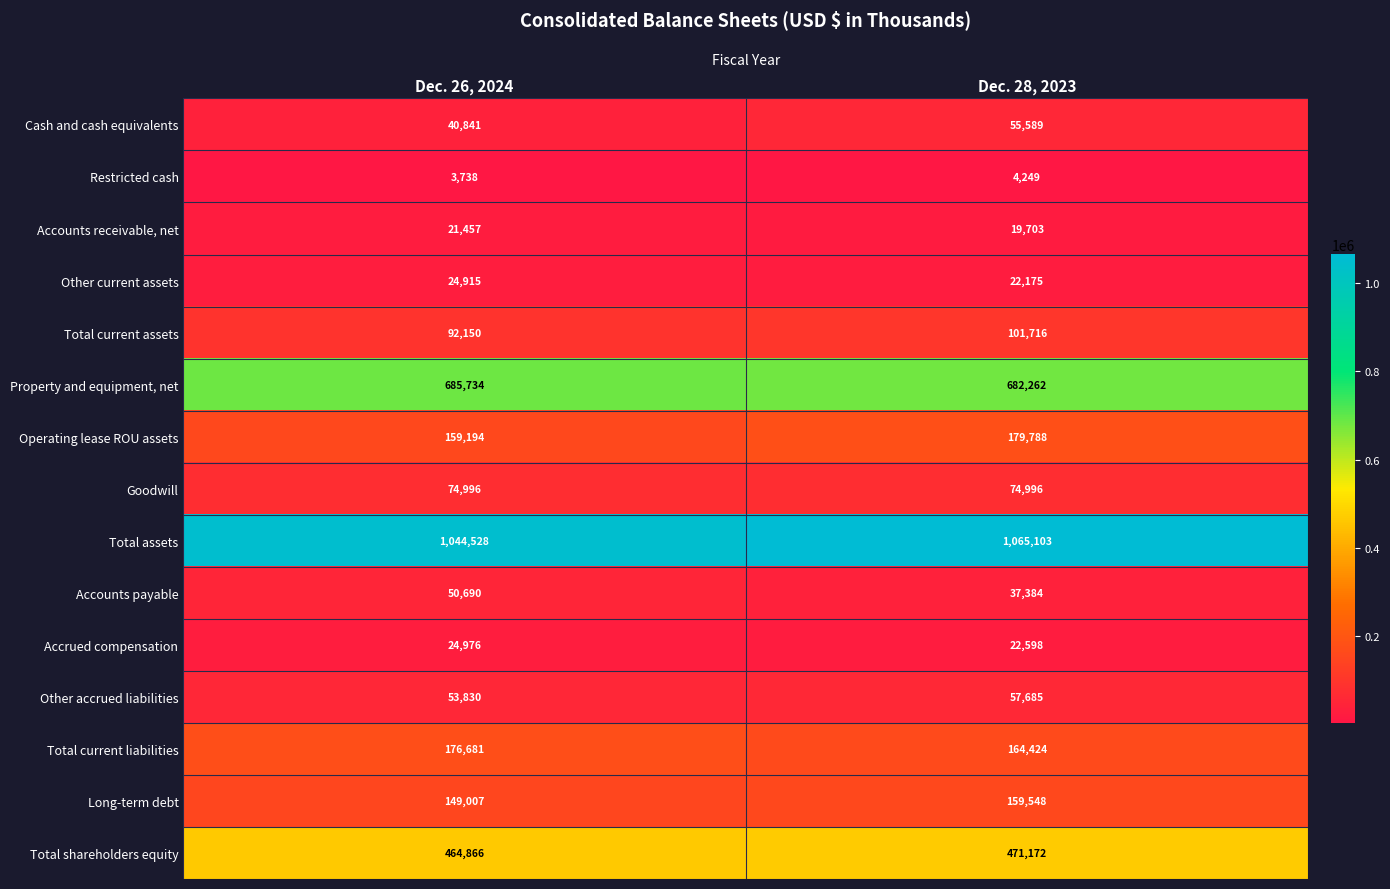

Rank the series by their maximum value, from highest to lowest.

Total assets, Property and equipment, net, Total shareholders equity, Operating lease ROU assets, Total current liabilities, Long-term debt, Total current assets, Goodwill, Other accrued liabilities, Cash and cash equivalents, Accounts payable, Accrued compensation, Other current assets, Accounts receivable, net, Restricted cash